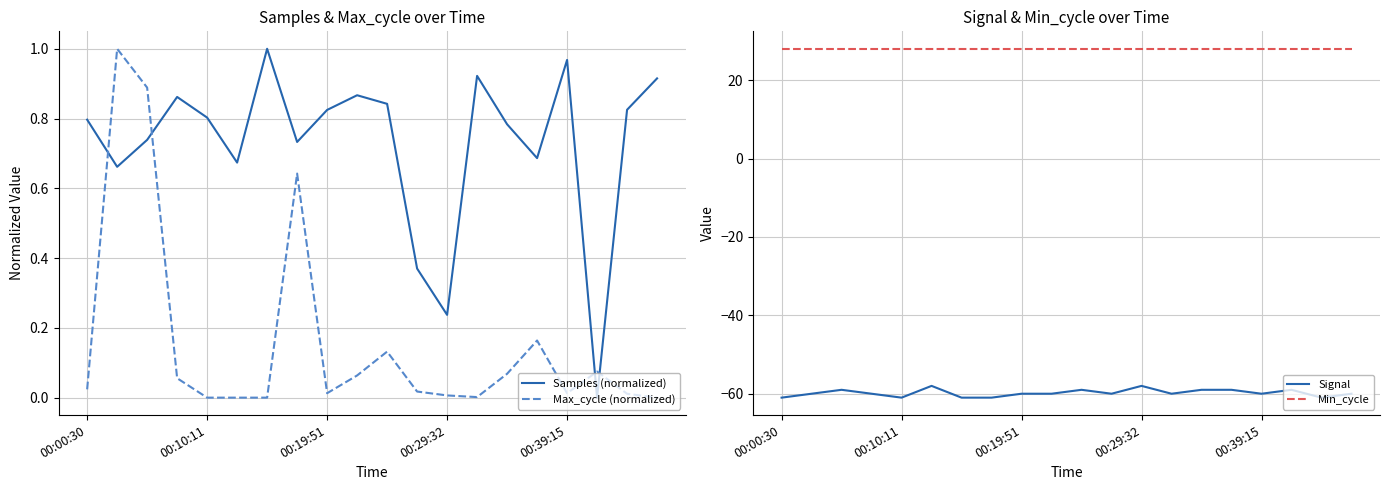

Which label corresponds to the largest value in the chart?

00:00:30